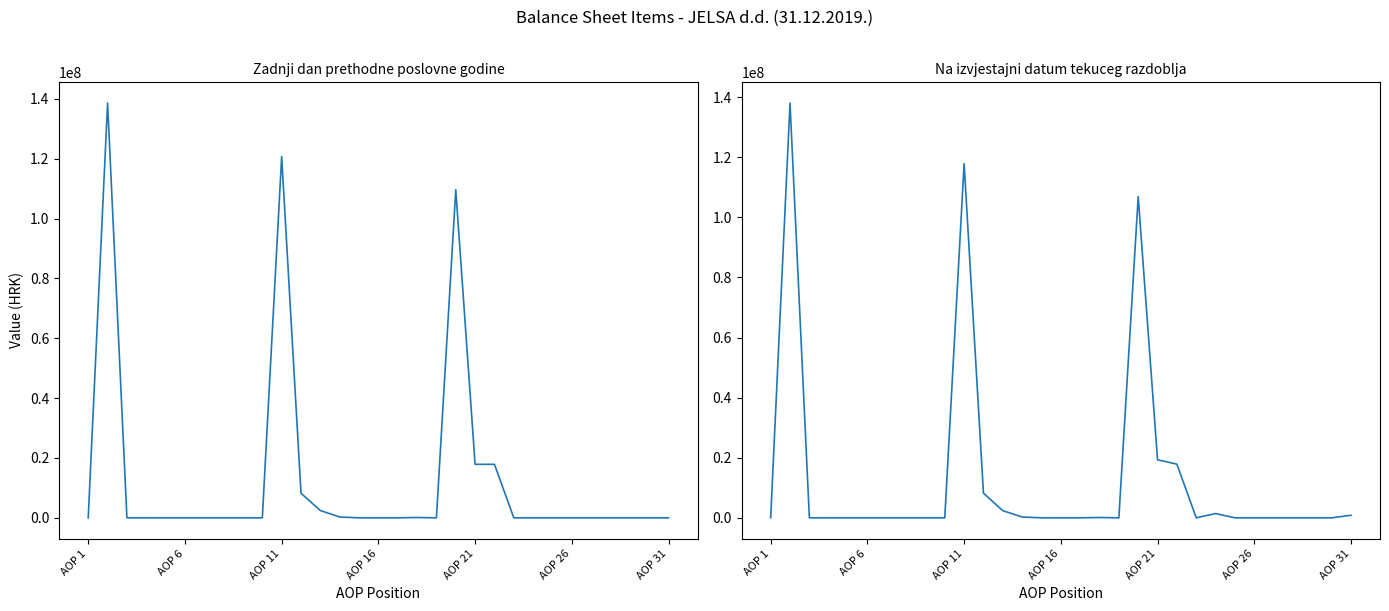

What are all the series names shown in the legend?

Zadnji dan prethodne poslovne godine, Na izvjestajni datum tekuceg razdoblja